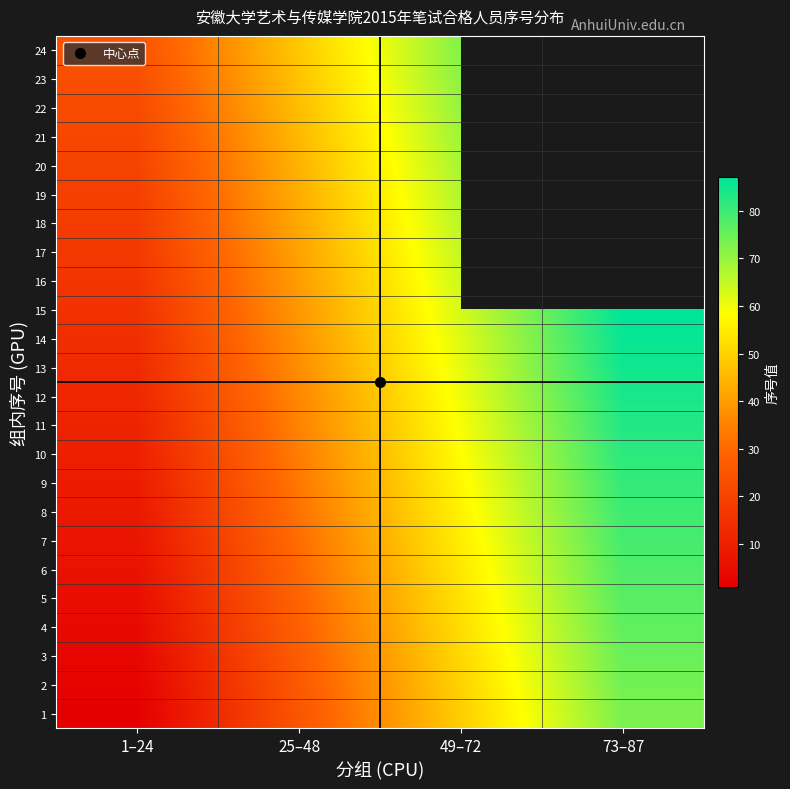

At which label does 3 reach its minimum?

1–24